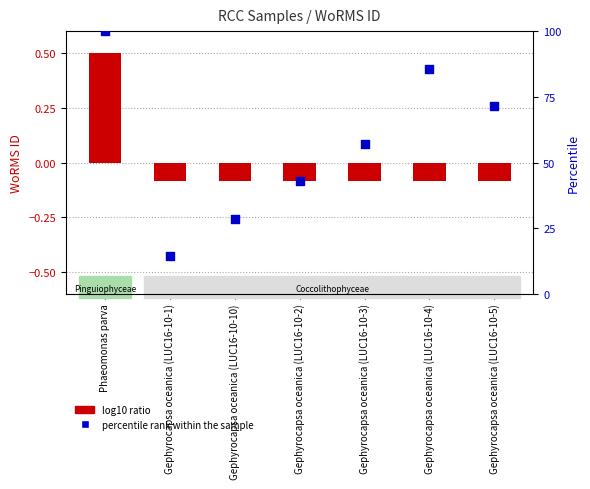

Which series contains the highest Y value?

percentile rank within the sample